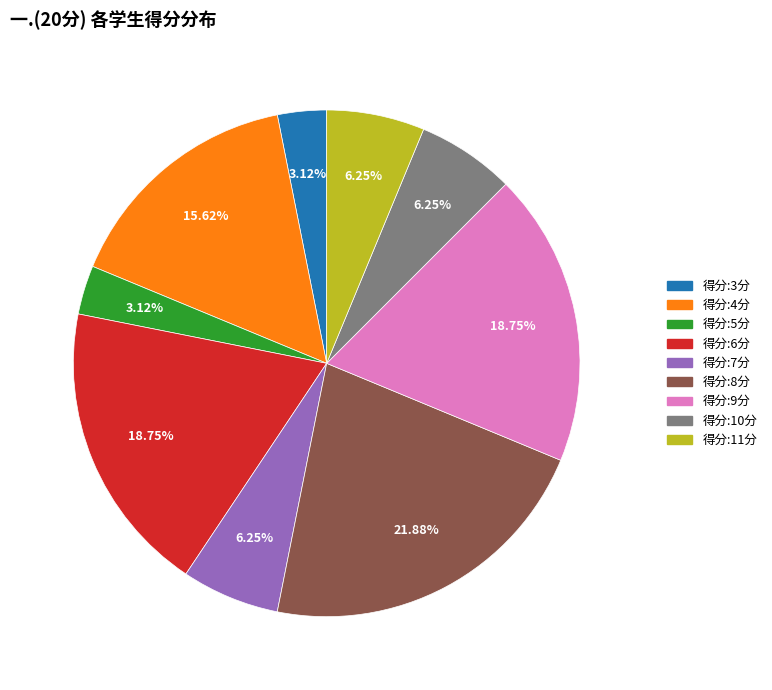

Does any single category account for the majority?

No